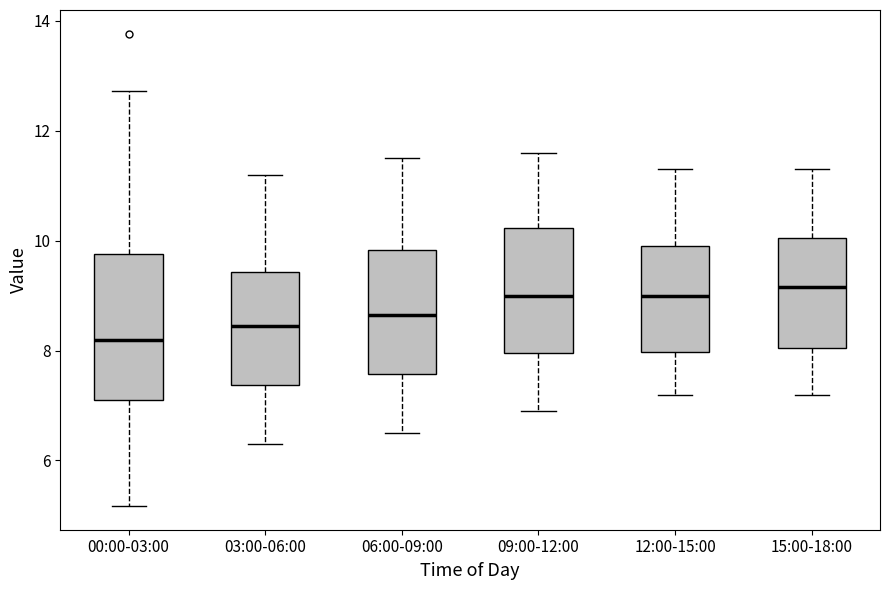

Where is the upper edge of the box for 06:00-09:00 on the y-axis? The values are not printed on the chart, so give them approximately, as read against the axis.

9.8